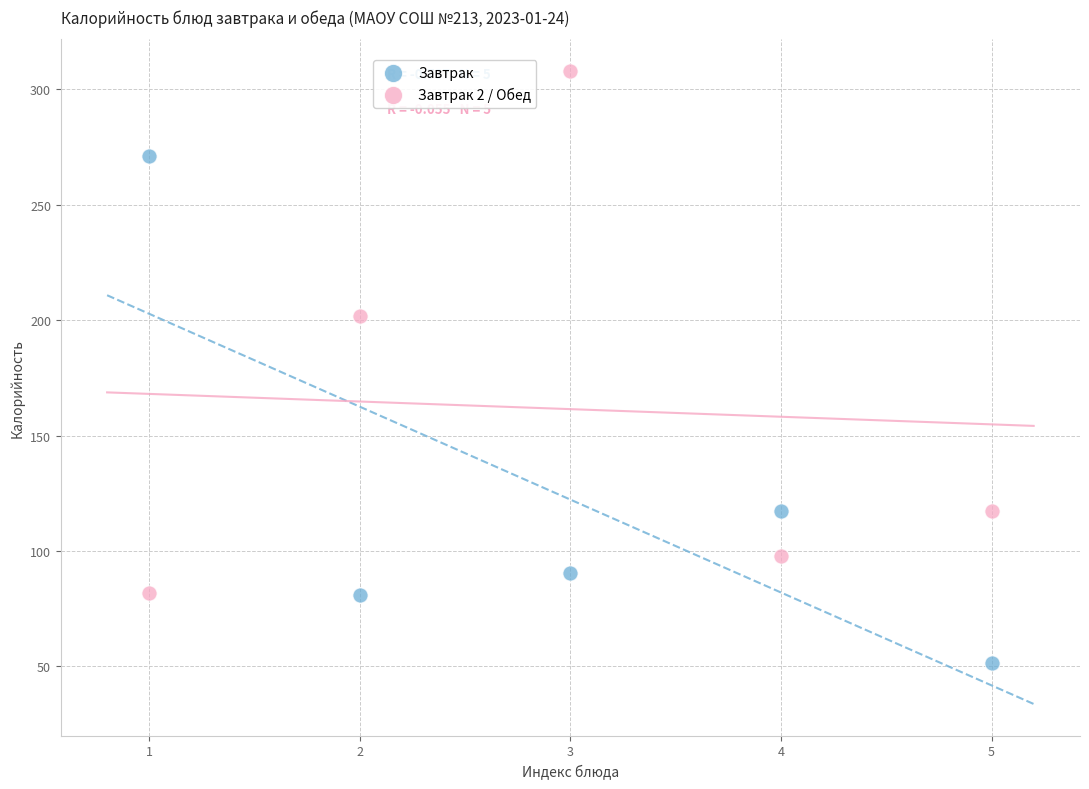

Which series reaches the maximum Y coordinate?

Завтрак 2 / Обед